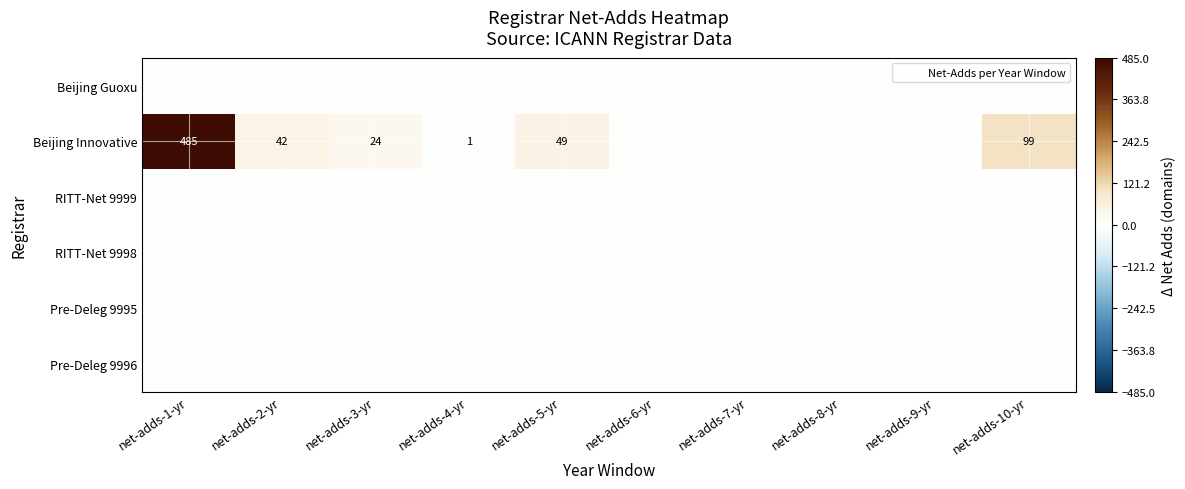

At which label does Pre-Deleg 9996 reach its minimum?

net-adds-1-yr